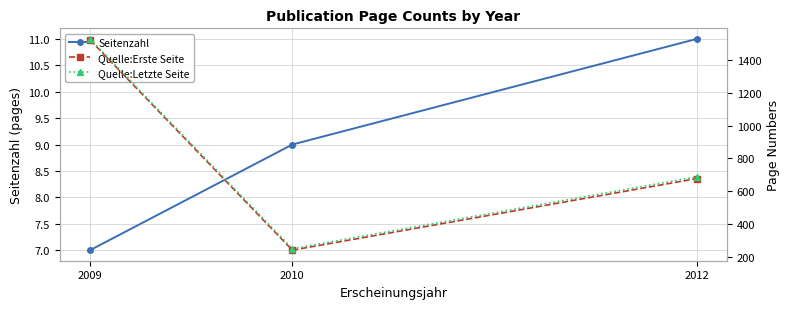

Count the number of data series in this chart.

3